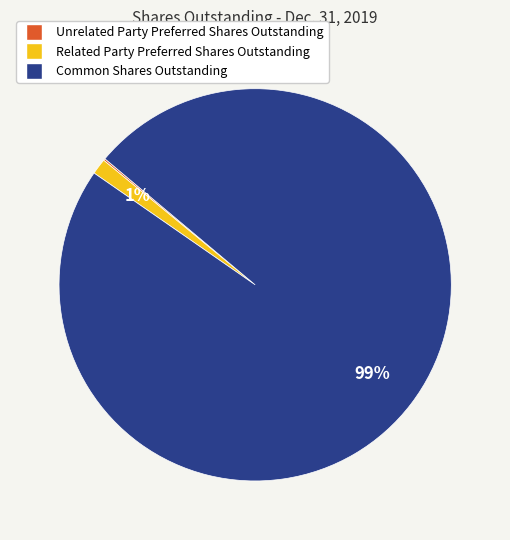

Do Related Party Preferred Shares Outstanding and Common Shares Outstanding together represent more than half of the pie?

Yes